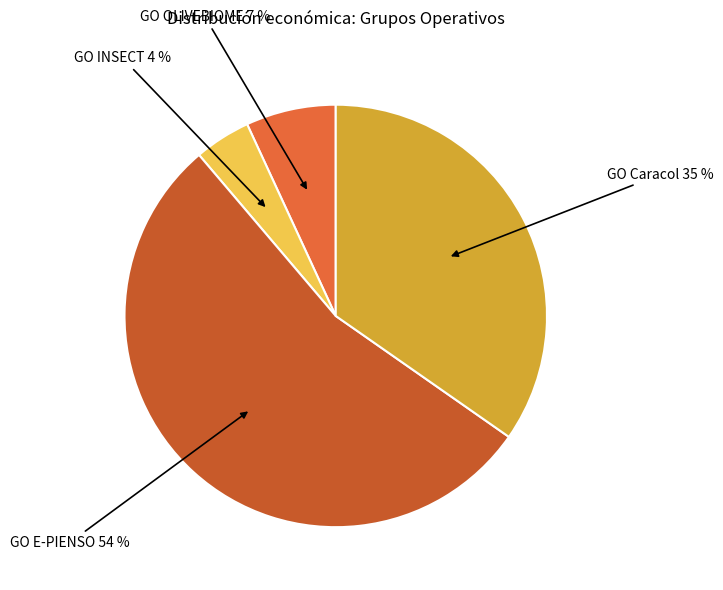

Which slice represents more than half of the pie?

GO E-PIENSO